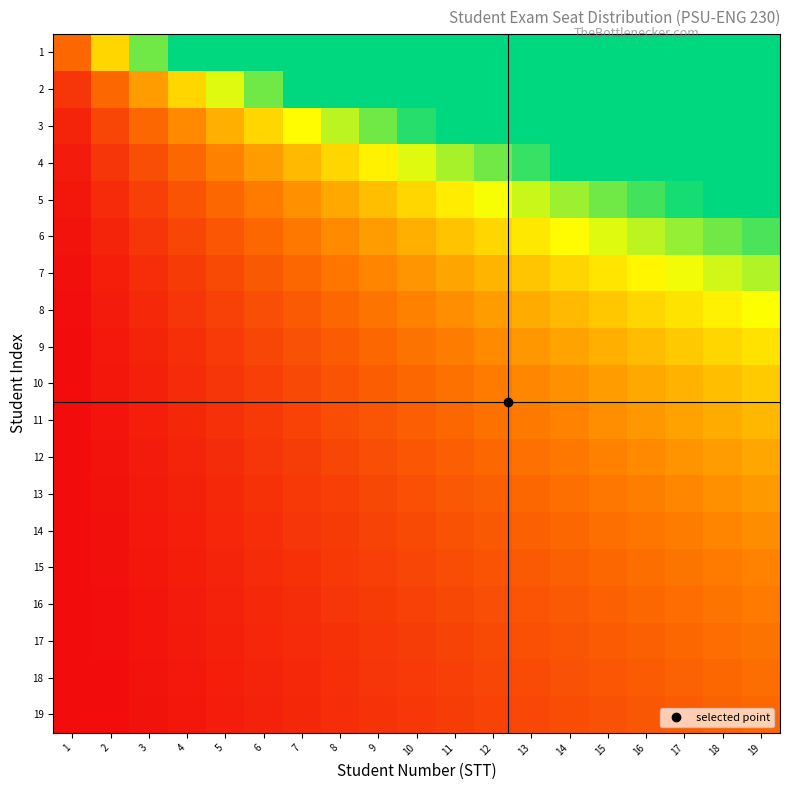

Between 15 and 19, which is larger?

19